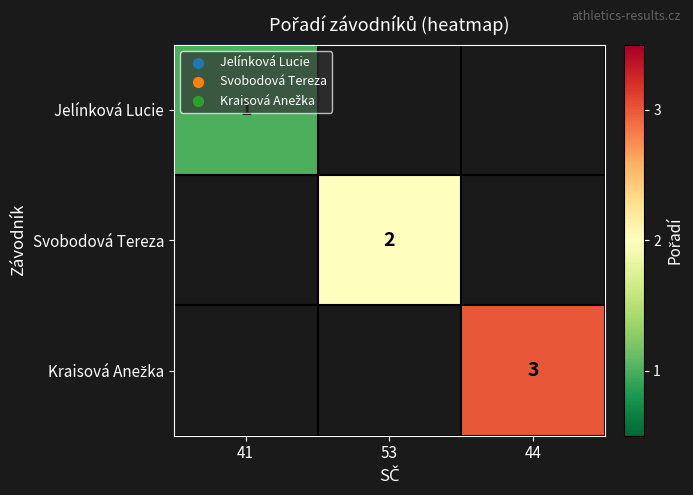

Is it true that Jelínková Lucie equals 1 at 41?

True